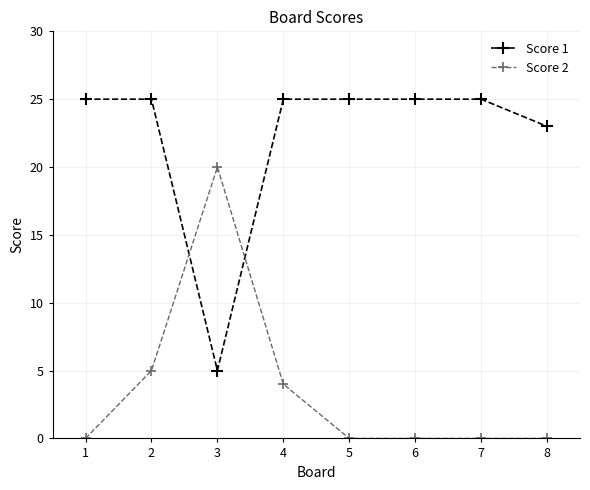

How many lines are shown in the chart?

2